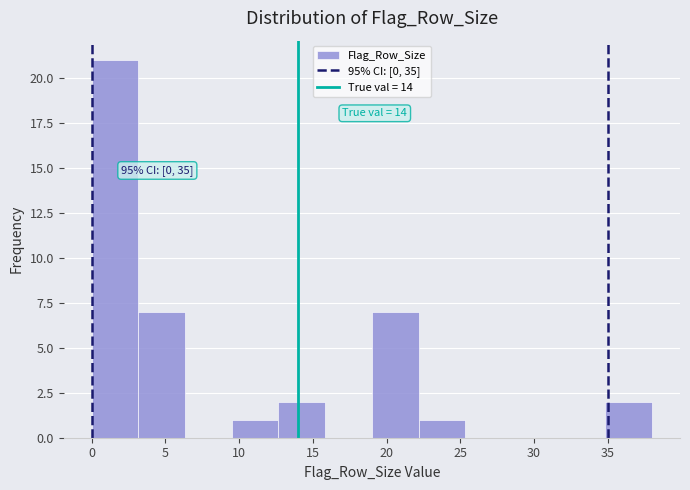

Over which range of the x-axis is the bar tallest?

0.0 to 3.0